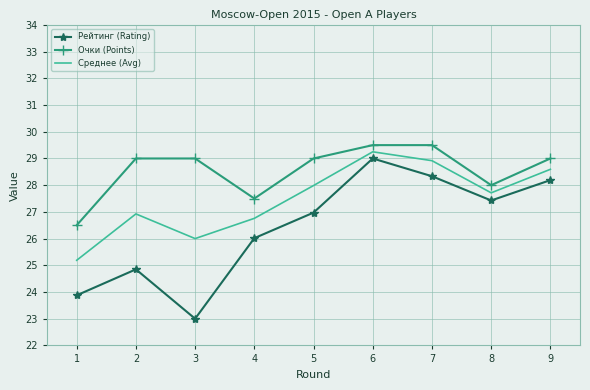

What is the sum of the Рейтинг (Rating) values at 7 and 9?

56.5